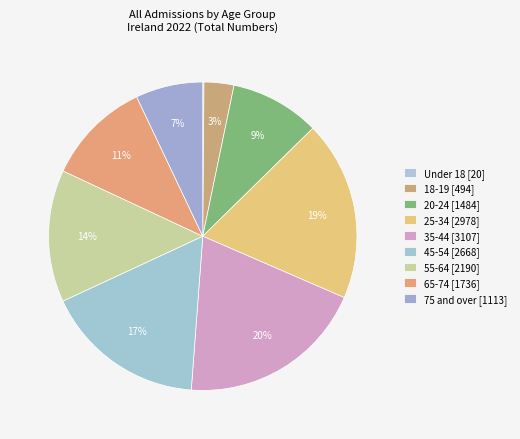

Which slice is the largest?

35-44